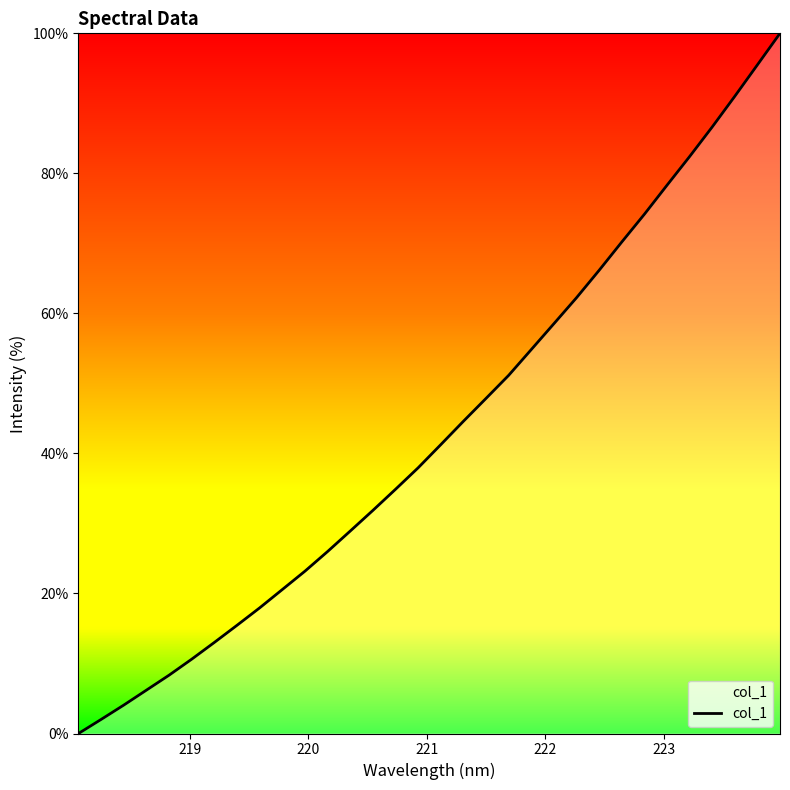

What is the maximum value shown in the chart?

100.0